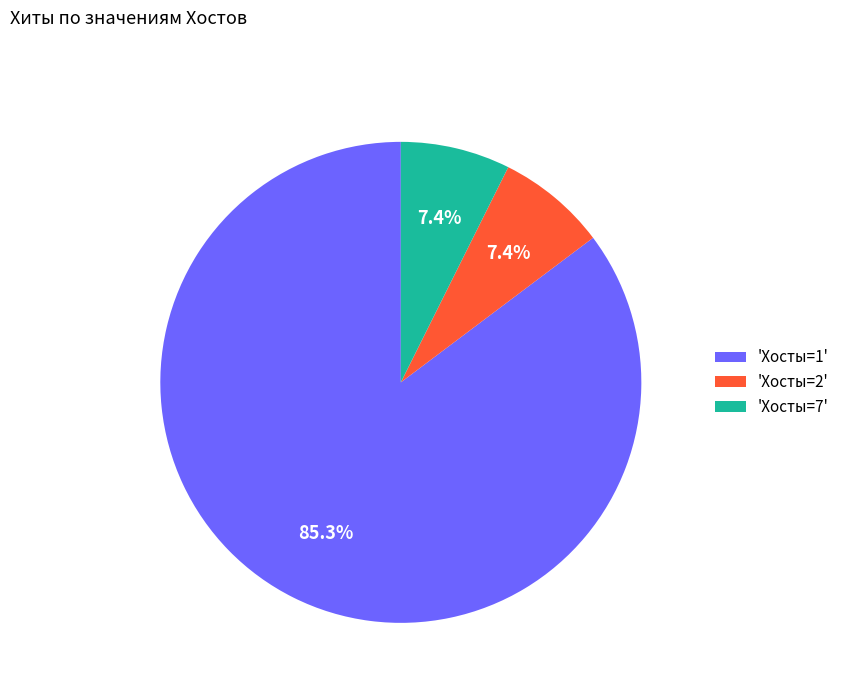

Does any single category account for the majority?

Yes